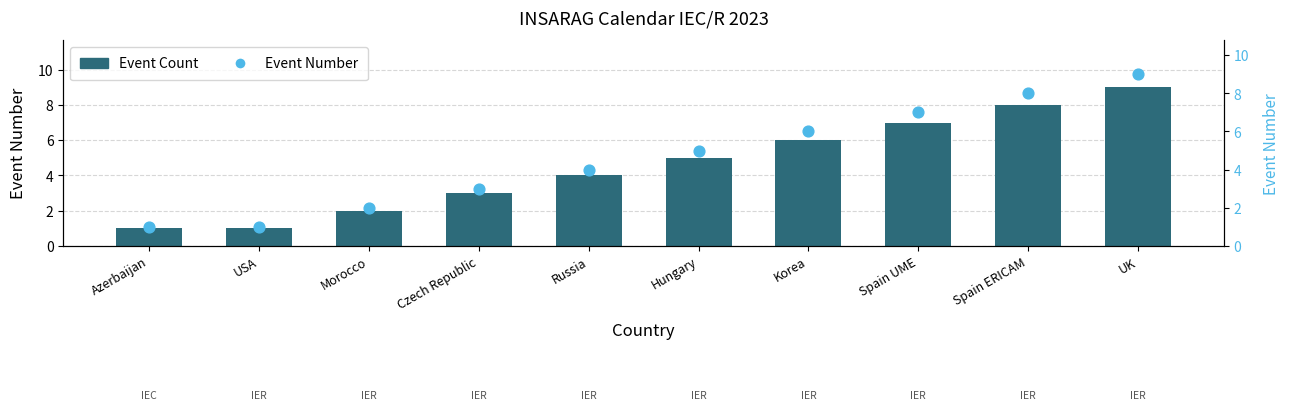

Which series contains the highest Y value?

Event Count